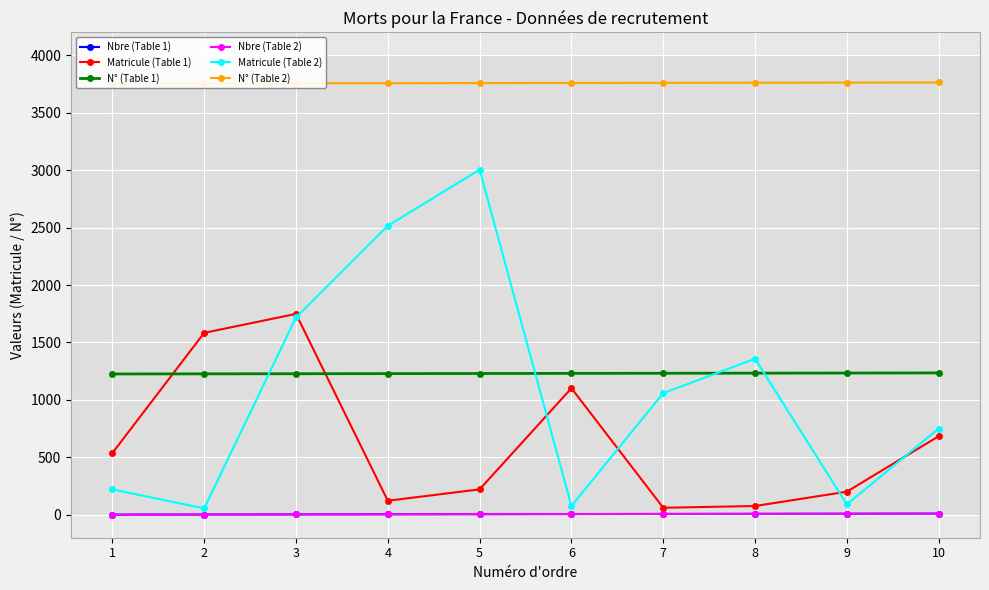

Which category has the highest value across all series?

10